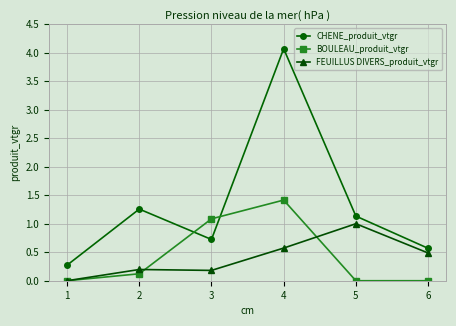

How many series are shown in this chart?

3